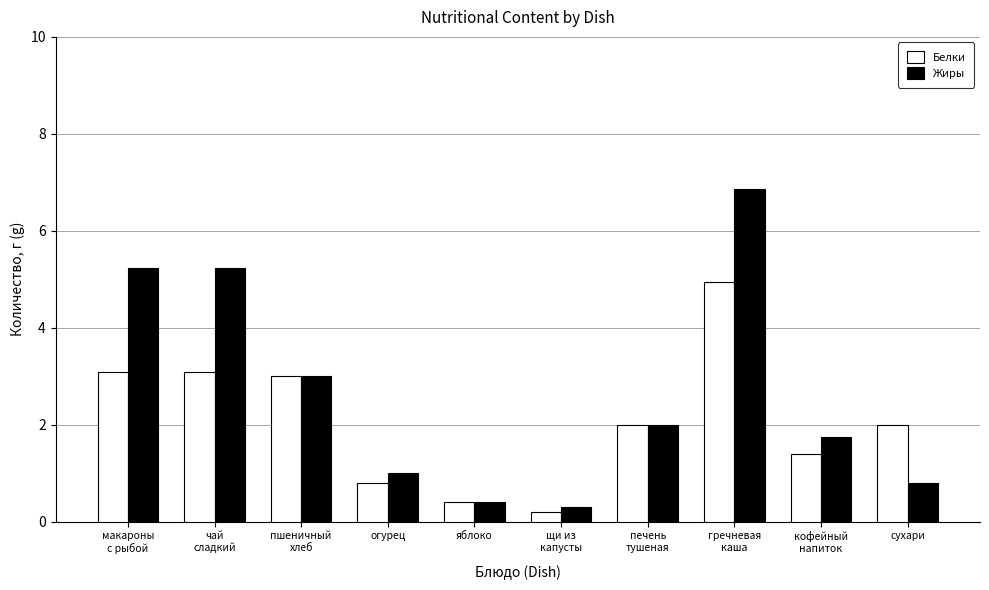

Where is Жиры nearest to the value 3?

пшеничный
хлеб